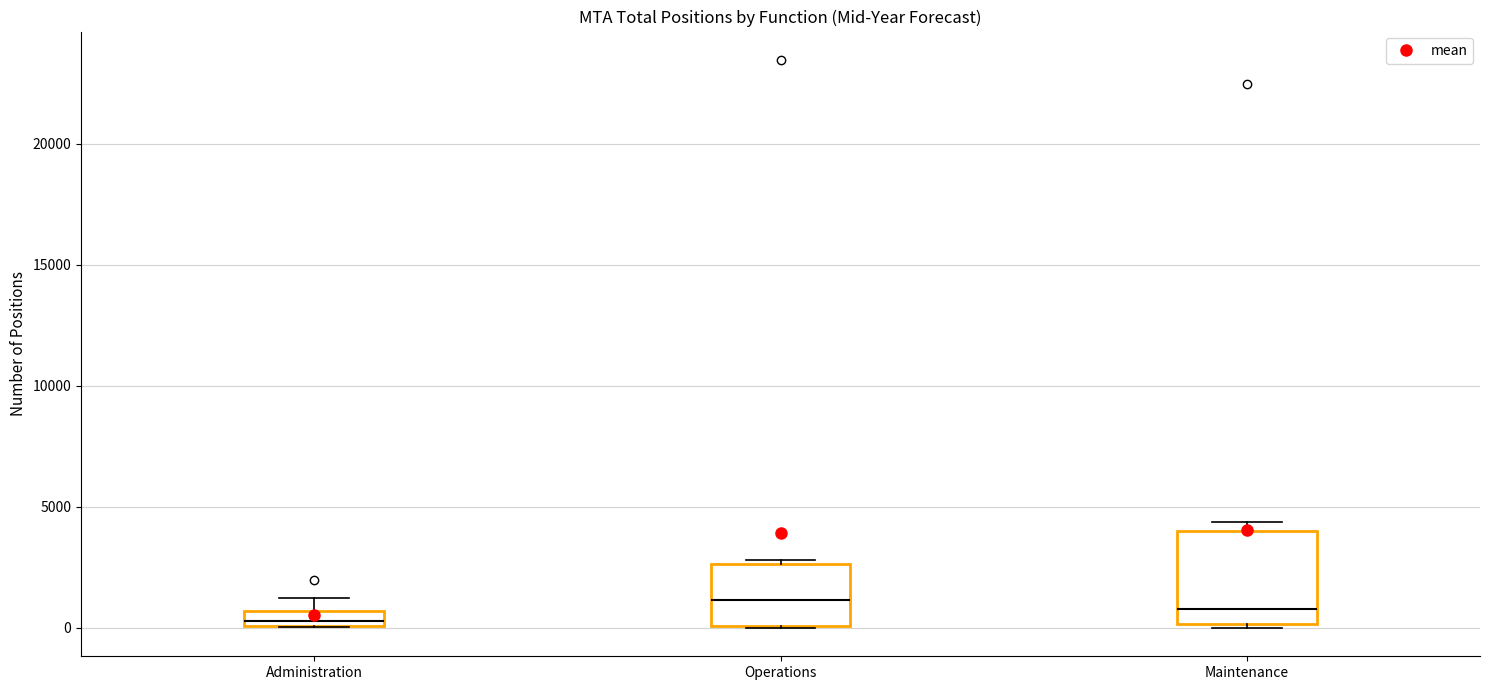

Where does the upper whisker of the box for Administration end on the y-axis? The values are not printed on the chart, so give them approximately, as read against the axis.

1500